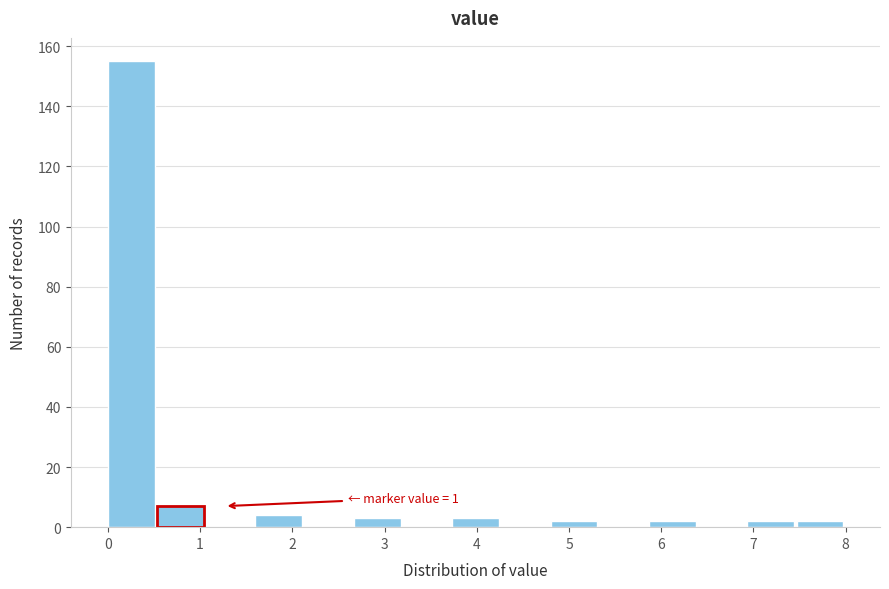

Which range on the x-axis has the tallest bar?

0.0 to 0.5